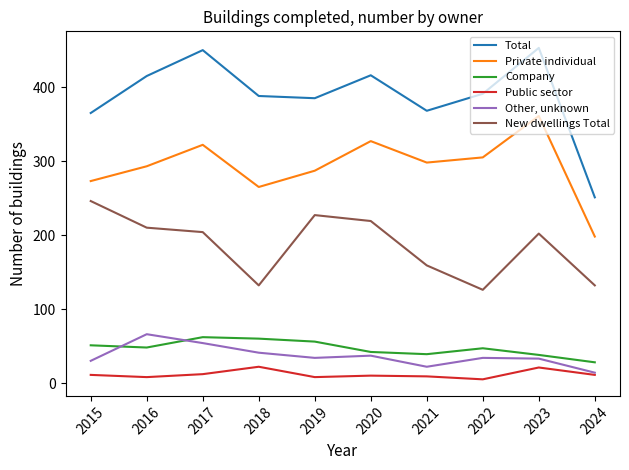

True or false: New dwellings Total and Public sector cross at least once.

False